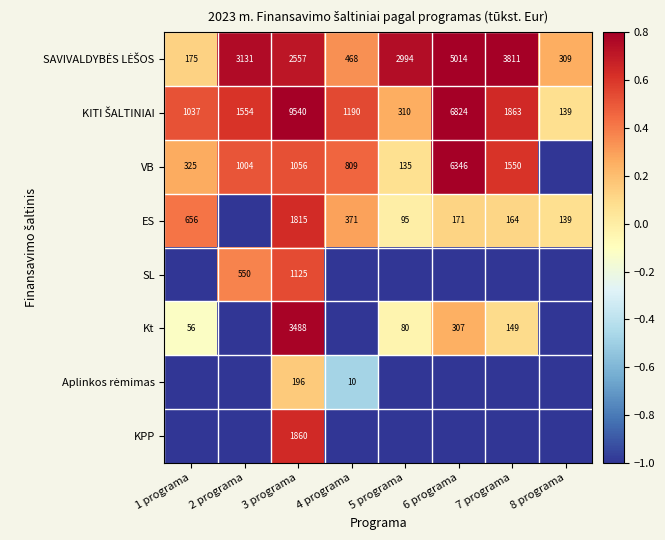

How many data points does each series have?

8